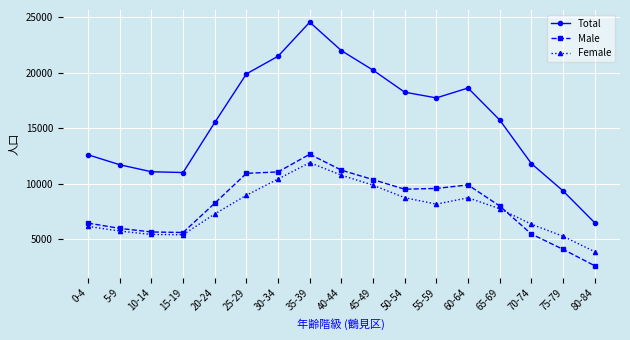

Where does the Female series first go above 7752?

25-29